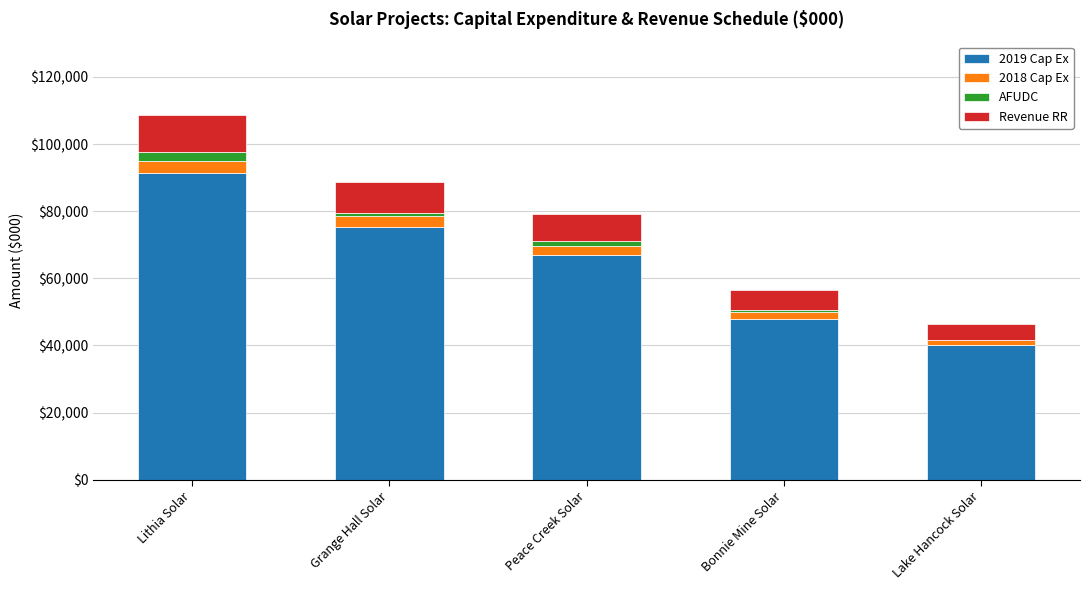

At which category is the sum across all series the highest?

Lithia Solar